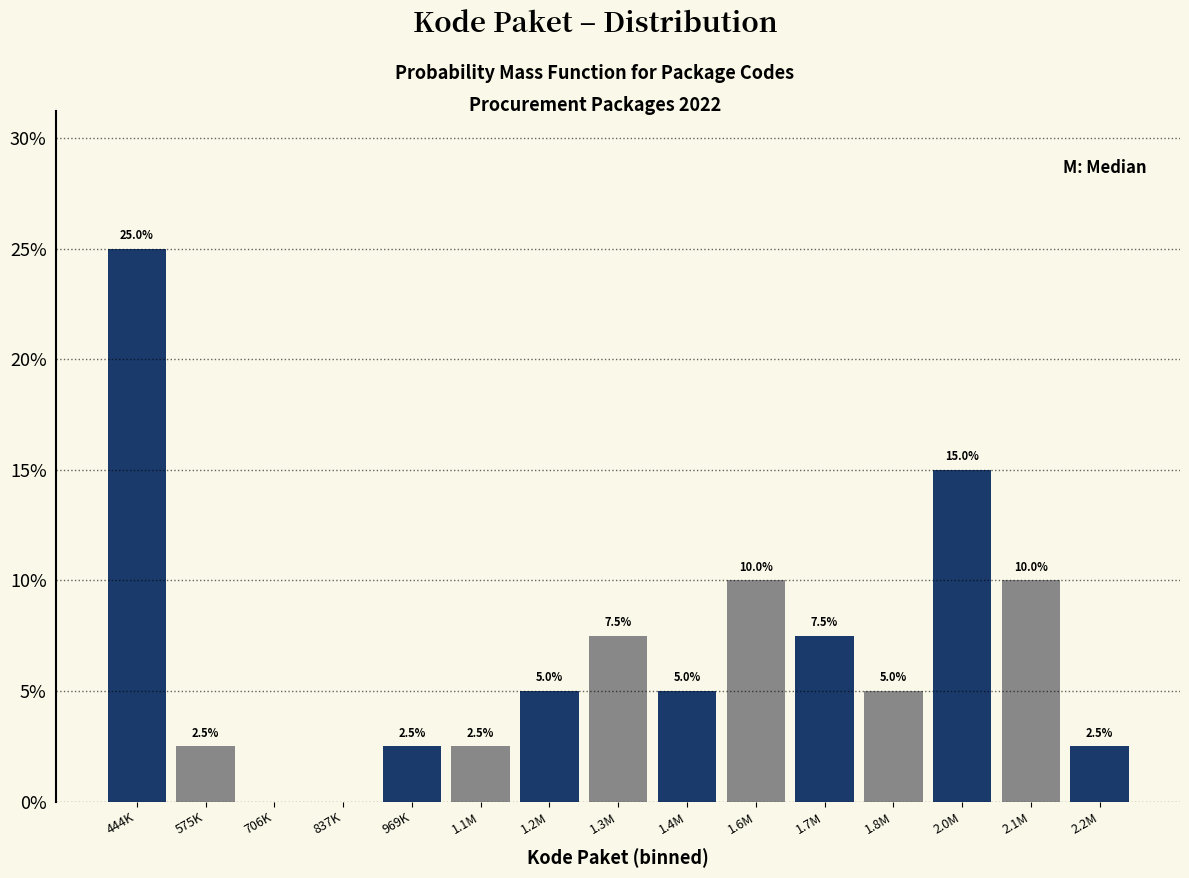

Reading left to right, list all the values displayed in this chart.

444K=25.0	575K=2.5	706K=0.0	837K=0.0	969K=2.5	1.1M=2.5	1.2M=5.0	1.3M=7.5	1.4M=5.0	1.6M=10.0	1.7M=7.5	1.8M=5.0	2.0M=15.0	2.1M=10.0	2.2M=2.5